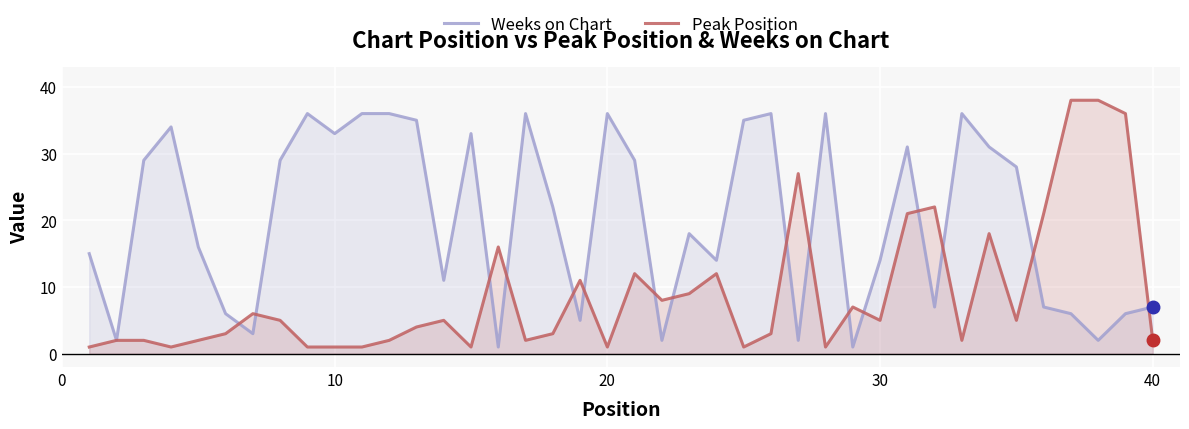

Is it true that Weeks on Chart equals 56 at 10?

False